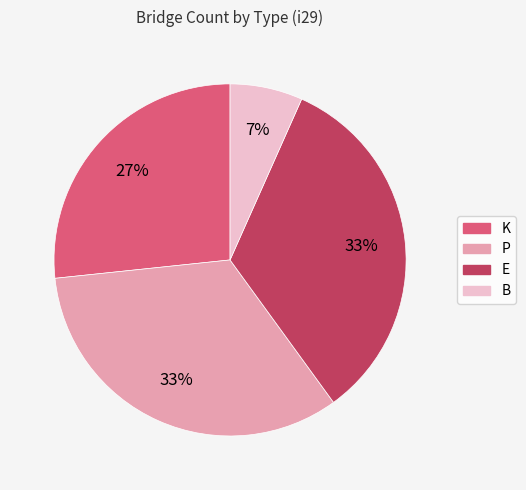

To the nearest percent, what percentage of the pie is E?

33%